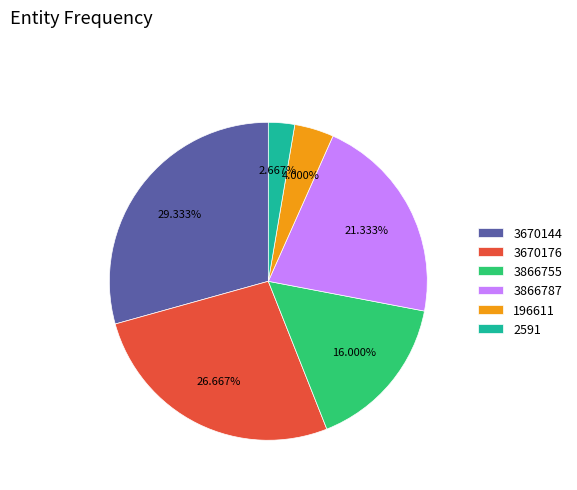

To the nearest percent, what percentage of the pie is 3670176?

27%